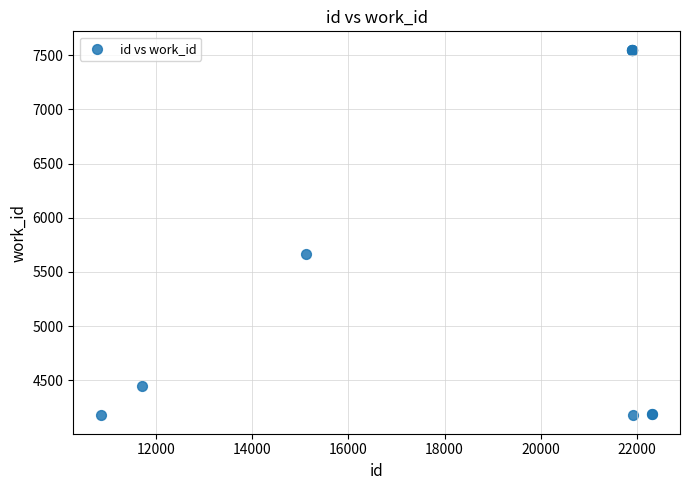

What Y value in the scatter plot is closest to 5864?

5665